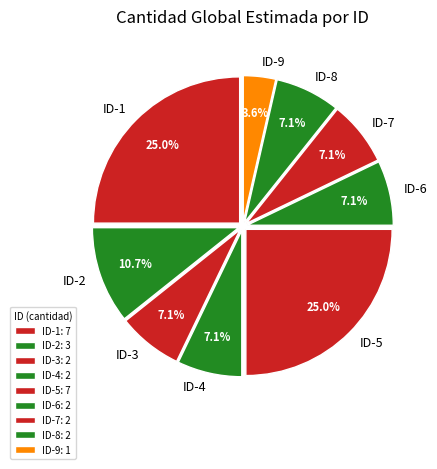

Does any single category account for the majority?

No